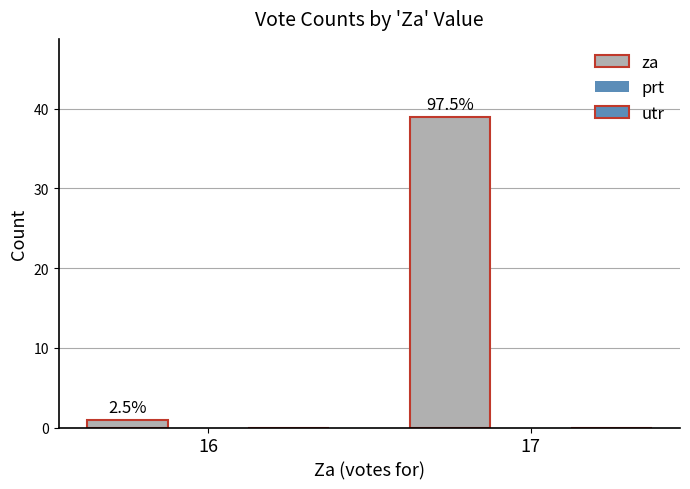

Which has a higher value, 17 or 16?

17